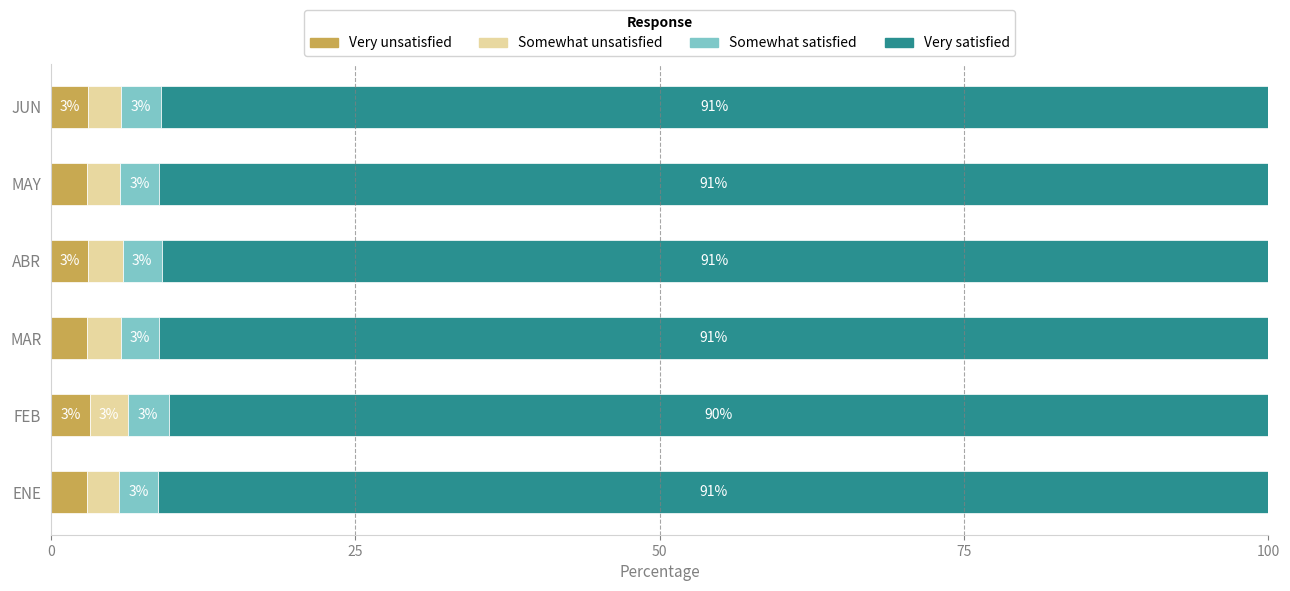

What is the total value across all series at MAR?

100.0